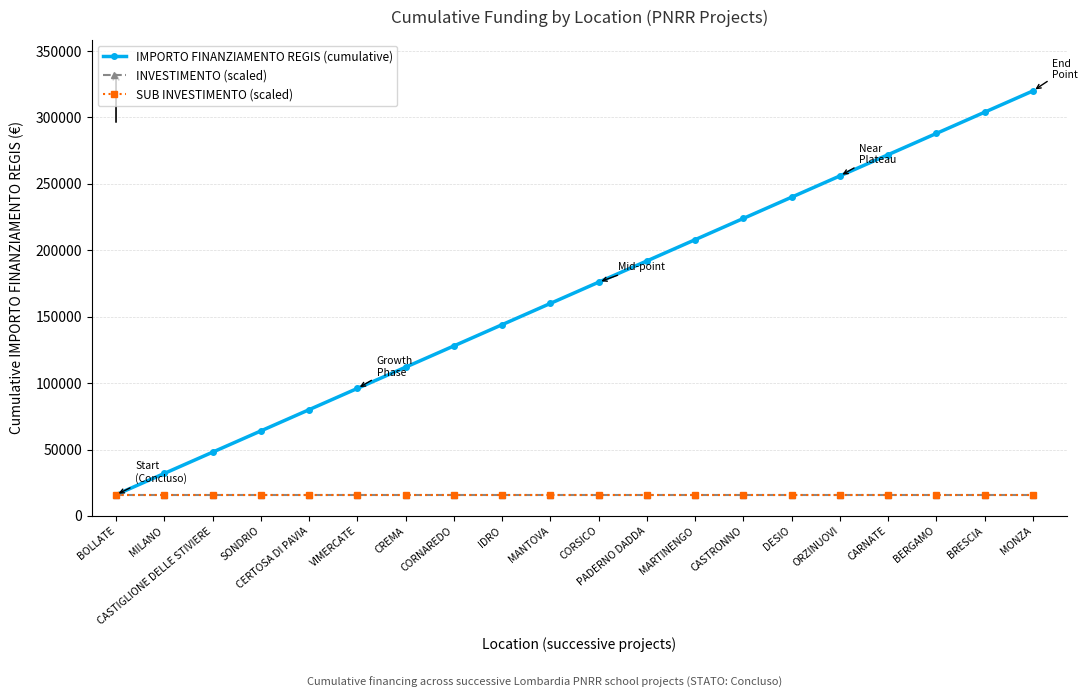

Does the chart have visible grid lines?

Yes